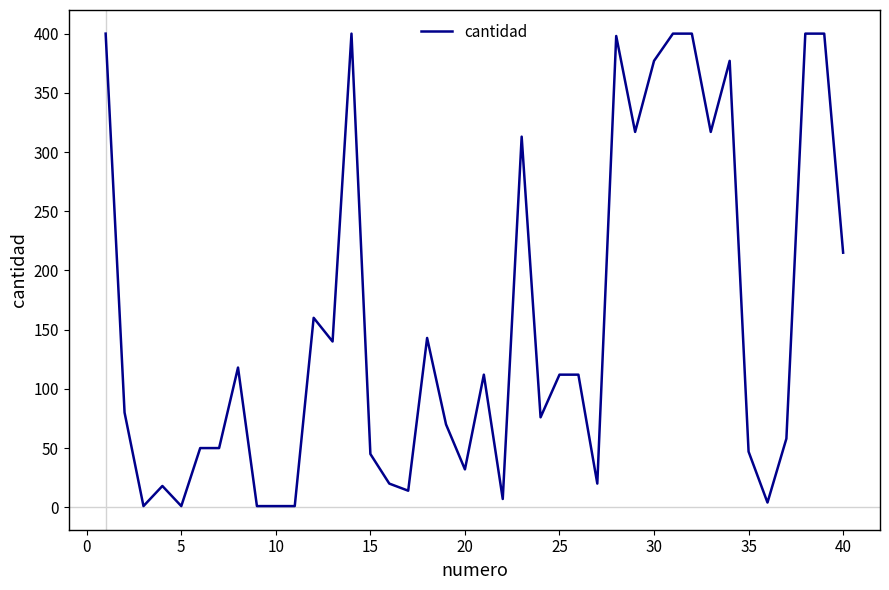

What is the greatest value displayed?

400